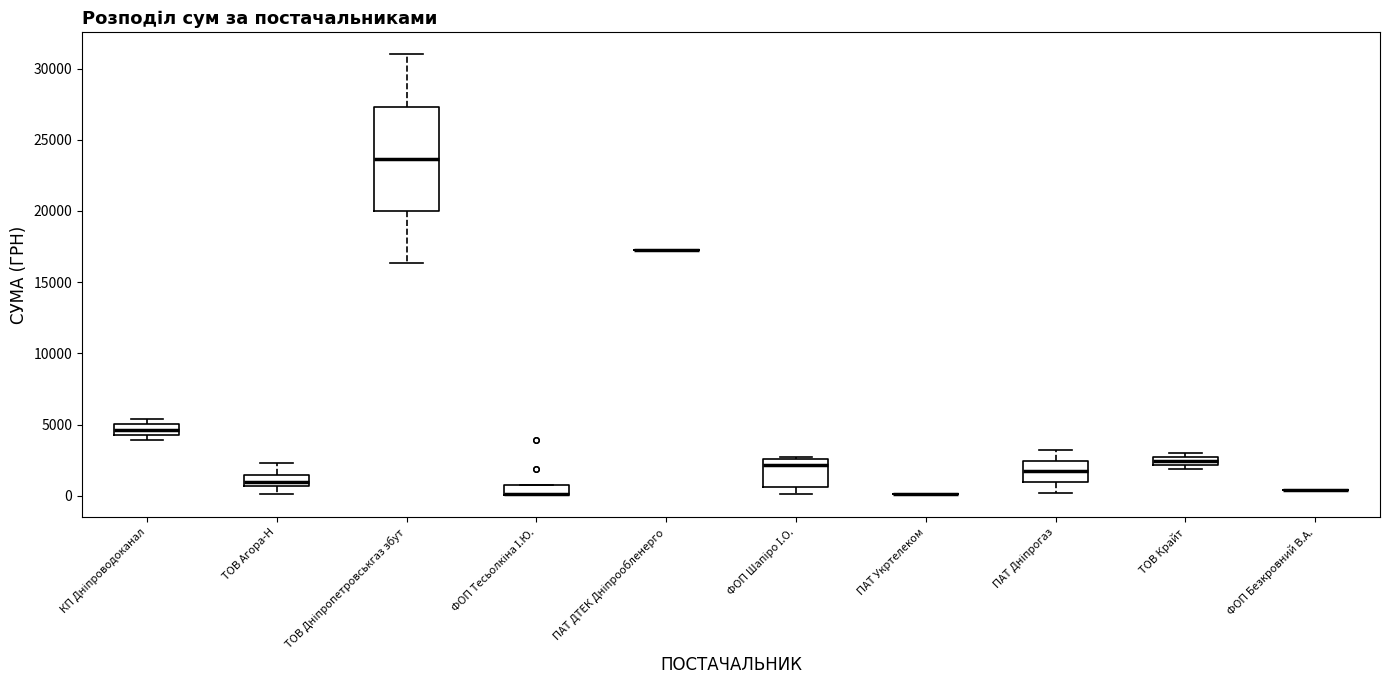

Comparing the boxes themselves (not the whiskers), which one is the tallest?

ТОВ Дніпропетровськгаз збут